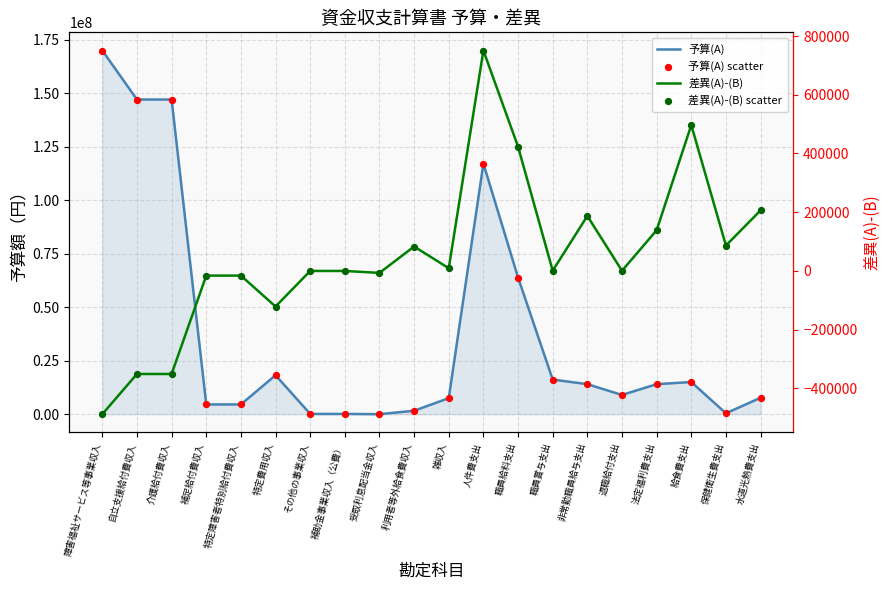

Is the value of 予算(A) at 職員給料支出 greater than the value of 差異(A)-(B) at 退職給付支出?

Yes